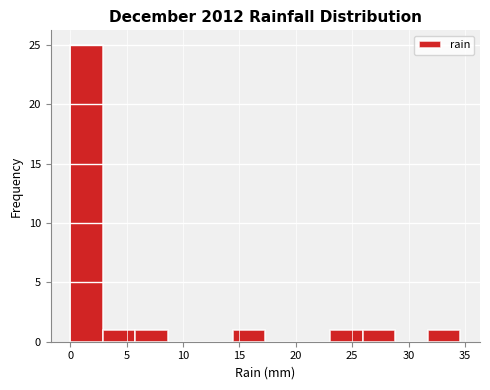

Over which range of the x-axis is the bar tallest?

0.0 to 3.0